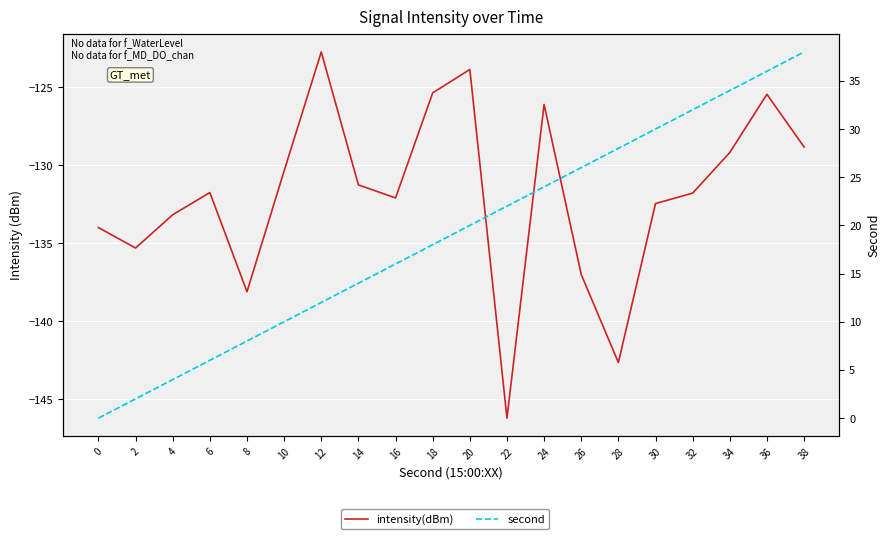

What is the total value across all series at 38?

-90.8